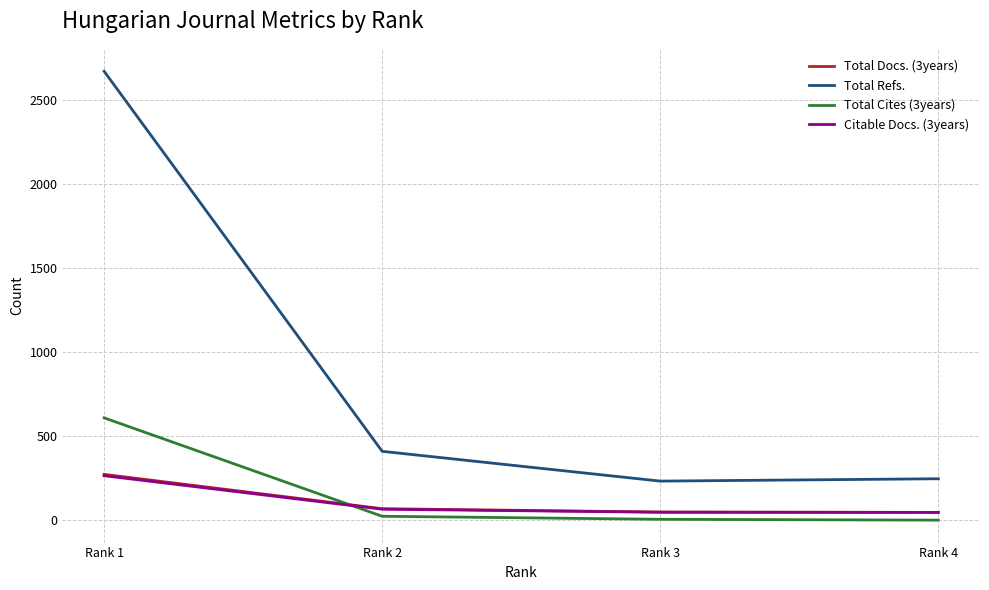

What are all the series names shown in the legend?

Total Docs. (3years), Total Refs., Total Cites (3years), Citable Docs. (3years)